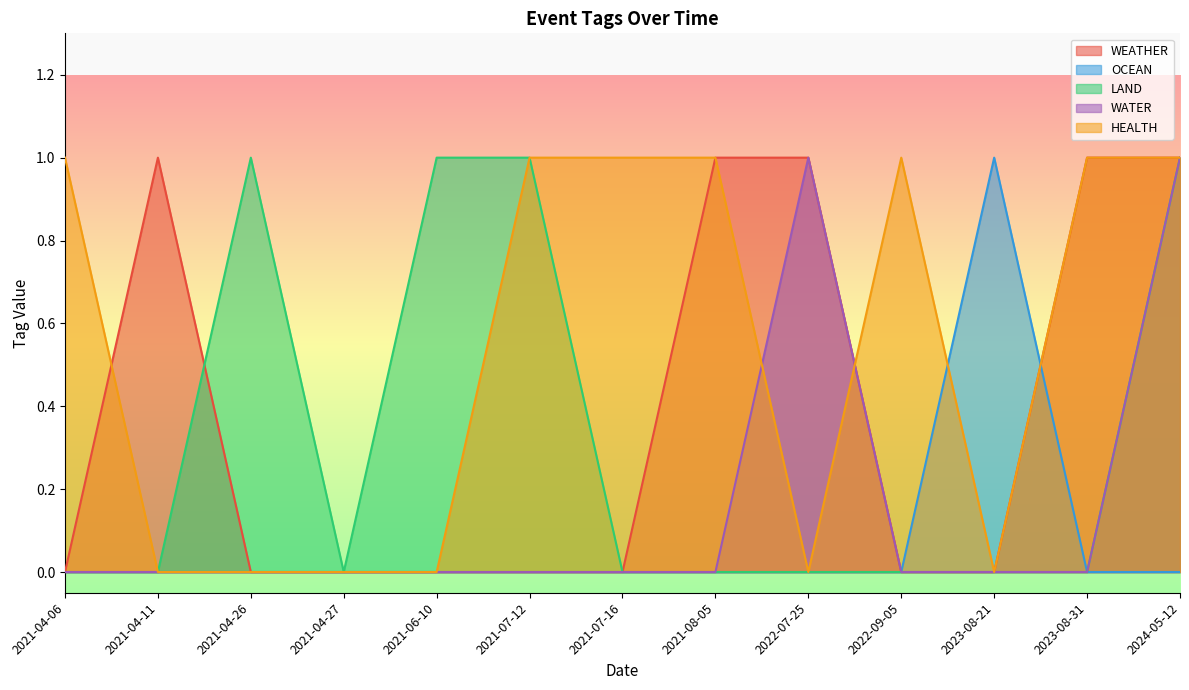

What position from the left is 2022-07-25?

9